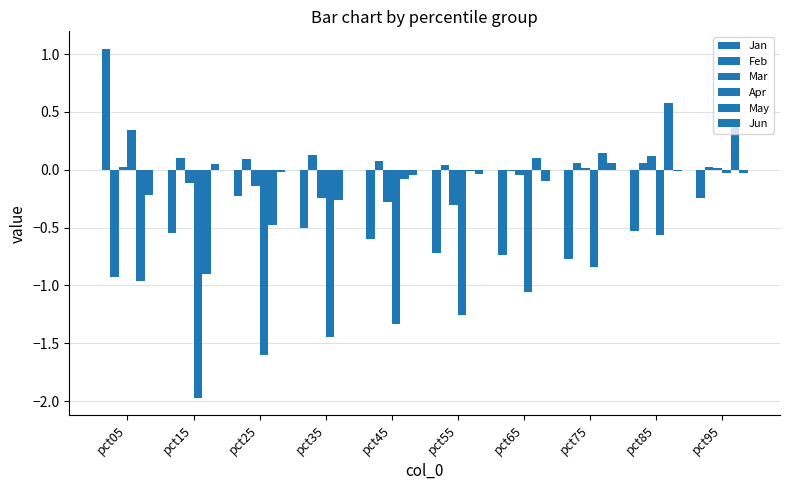

Are the bars horizontal?

No